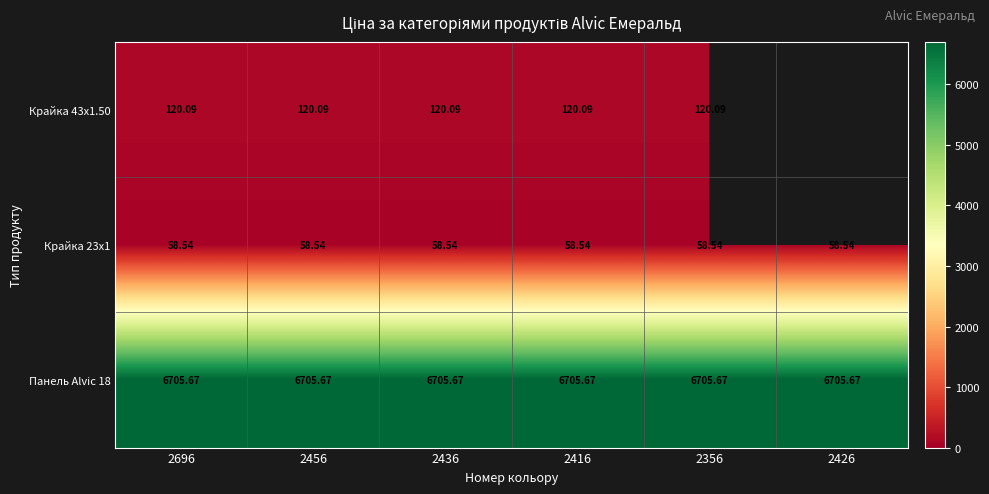

What is the minimum value for Панель Alvic 18?

6705.7